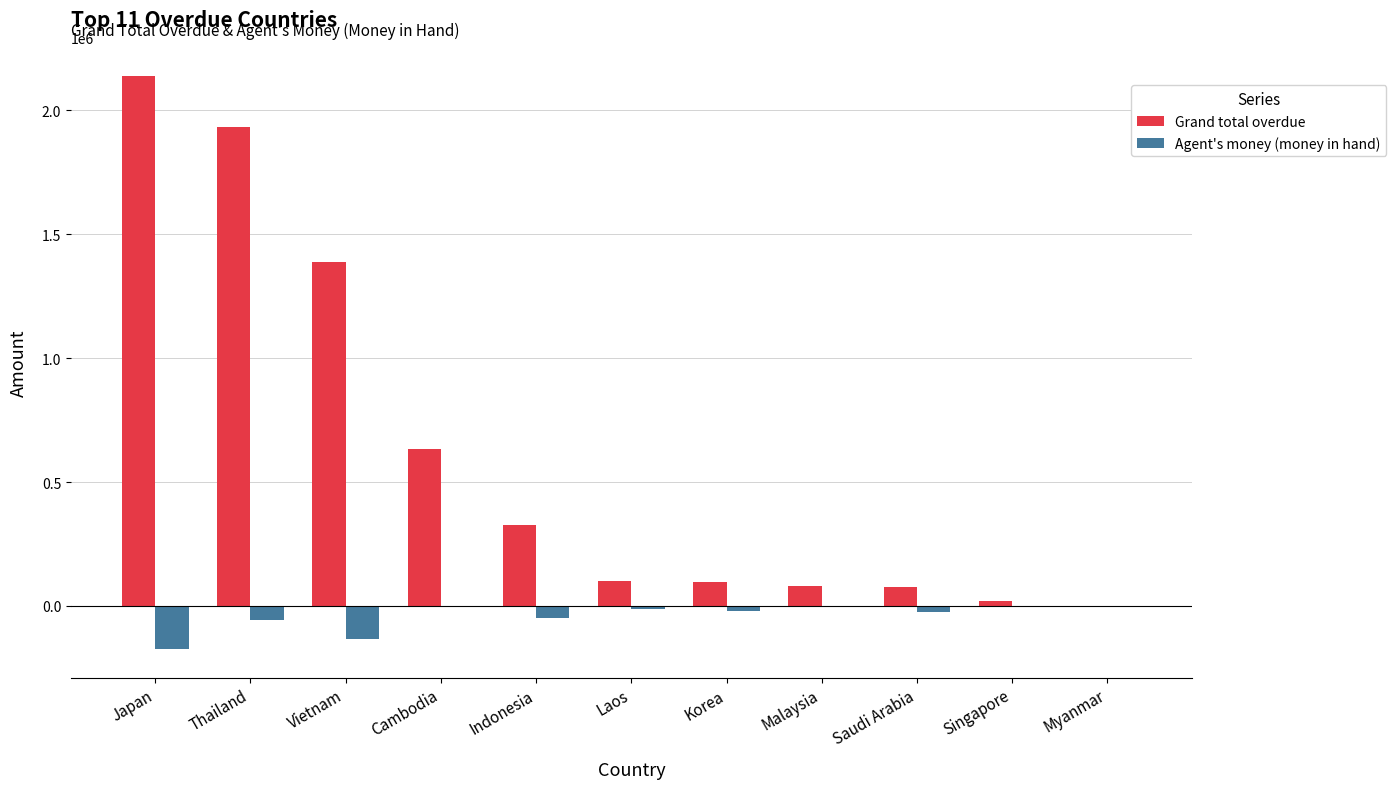

True or false: Grand total overdue has a value of 241579.1 at Cambodia.

False